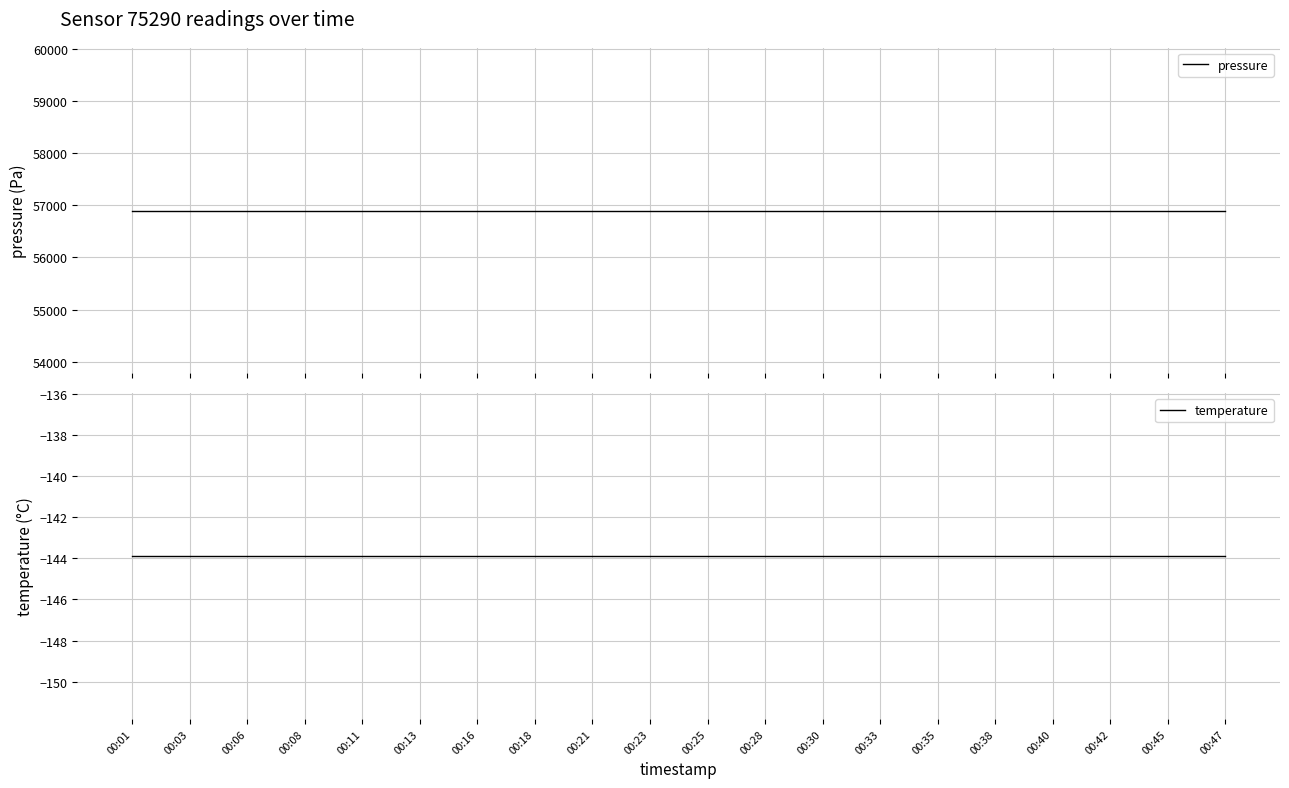

True or false: temperature and pressure intersect in this chart.

False